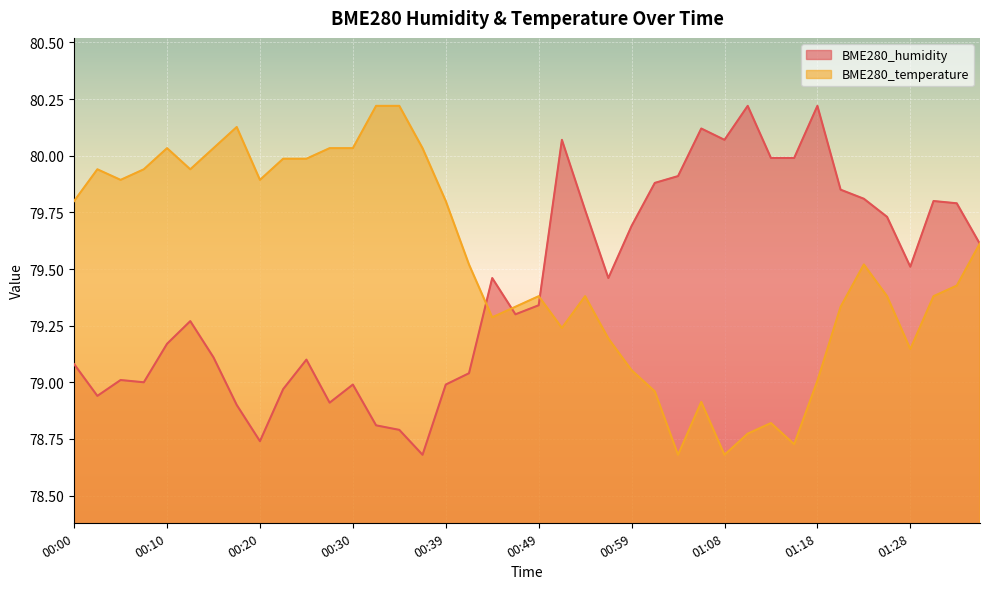

Rank the categories by BME280_humidity value from highest to lowest.

01:11, 01:18, 01:06, 00:51, 01:08, 01:13, 01:16, 01:04, 01:01, 01:21, 01:23, 01:31, 01:33, 00:54, 01:26, 00:59, 01:36, 01:28, 00:44, 00:56, 00:49, 00:47, 00:13, 00:10, 00:15, 00:25, 00:00, 00:42, 00:05, 00:08, 00:30, 00:39, 00:22, 00:02, 00:27, 00:17, 00:32, 00:34, 00:20, 00:37